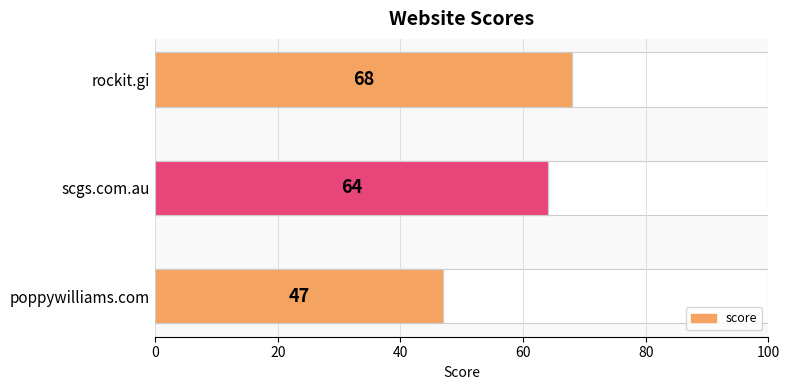

Which has a higher value, rockit.gi or poppywilliams.com?

rockit.gi